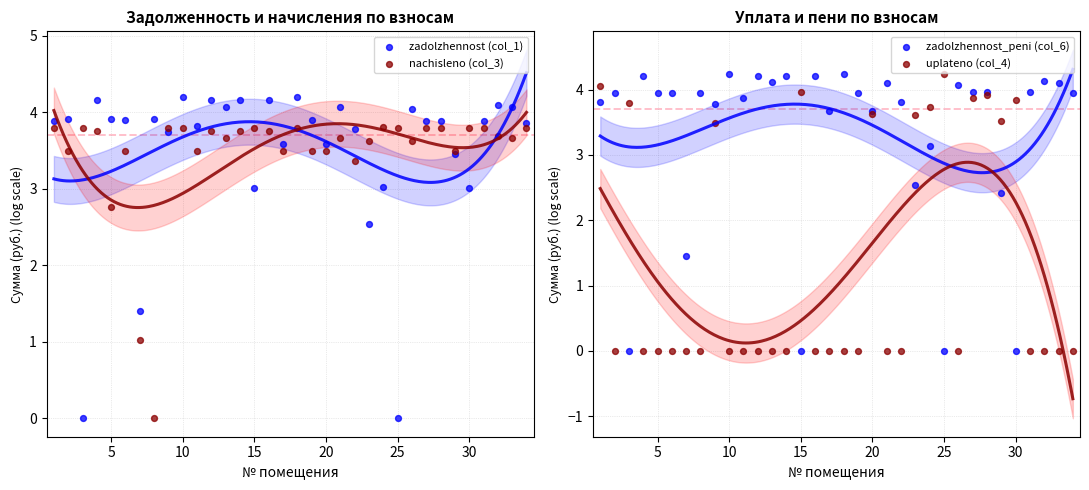

At how many categories does at least one series exceed 3?

33